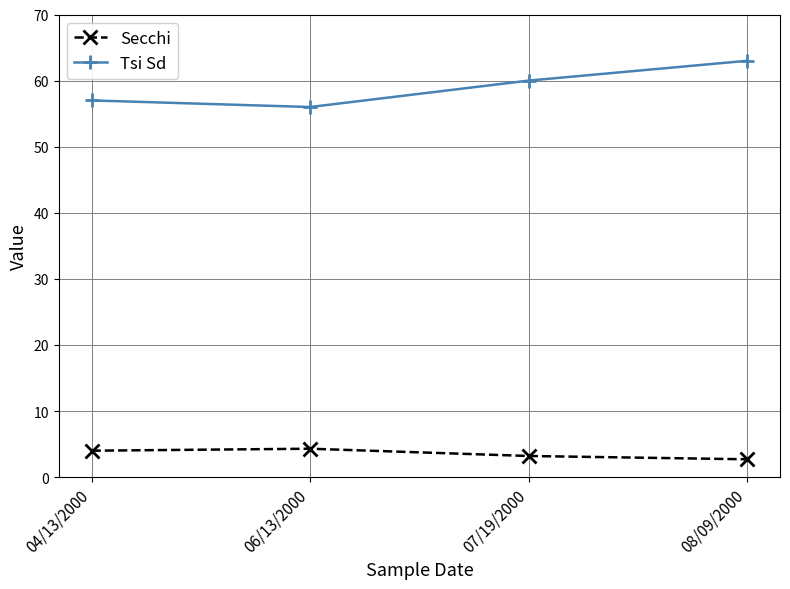

What is the difference between the Tsi Sd values at 06/13/2000 and 04/13/2000?

1.0